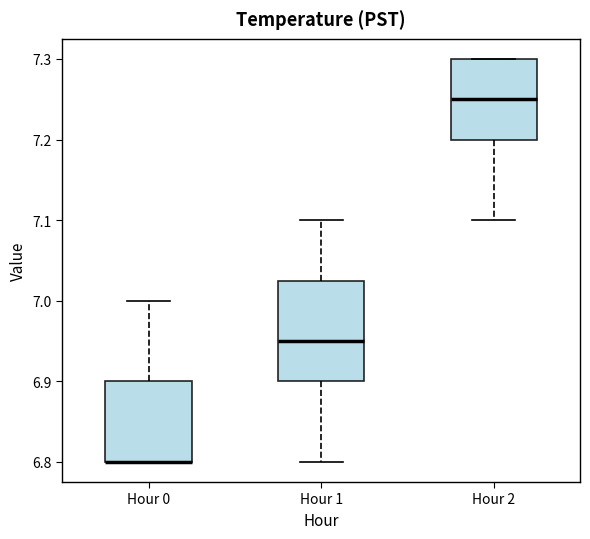

Where does the lower whisker of the box for Hour 2 end on the y-axis? The values are not printed on the chart, so give them approximately, as read against the axis.

7.10